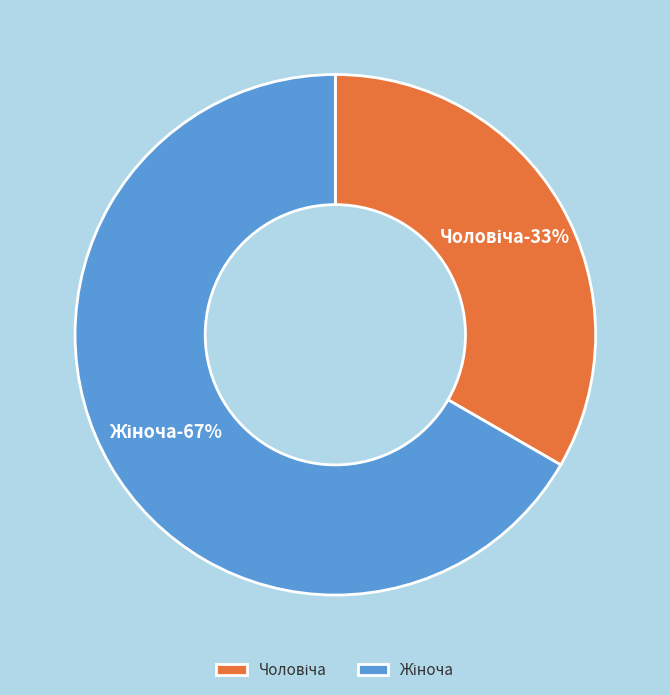

Does Чоловіча account for over 50% of the chart?

No